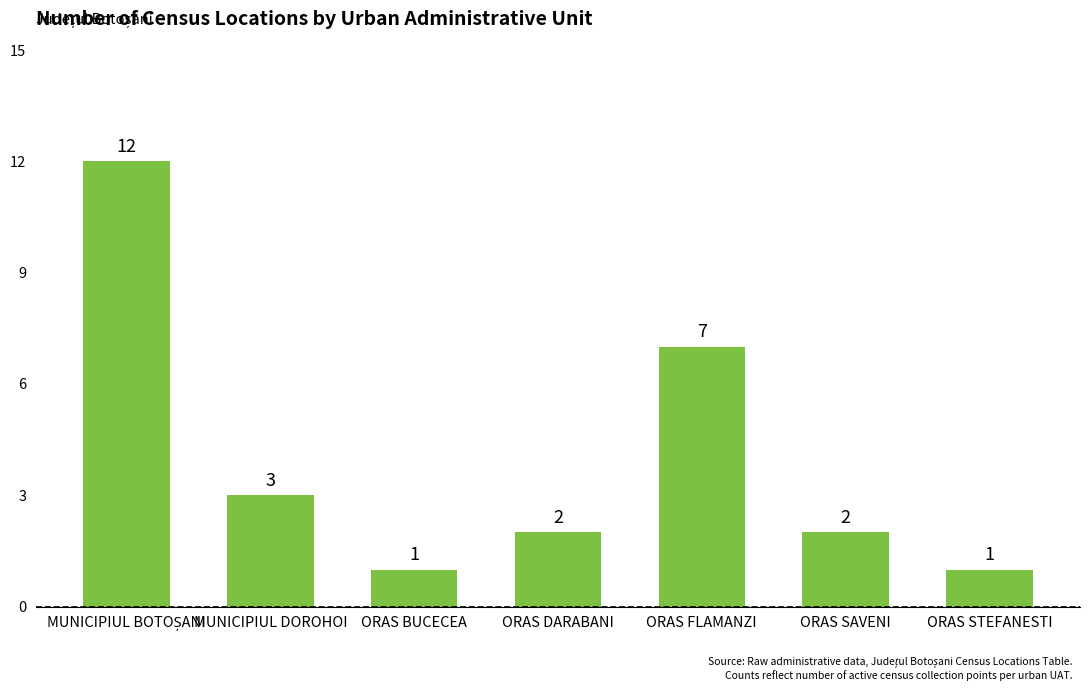

At which label is the value closest to 6?

ORAS FLAMANZI